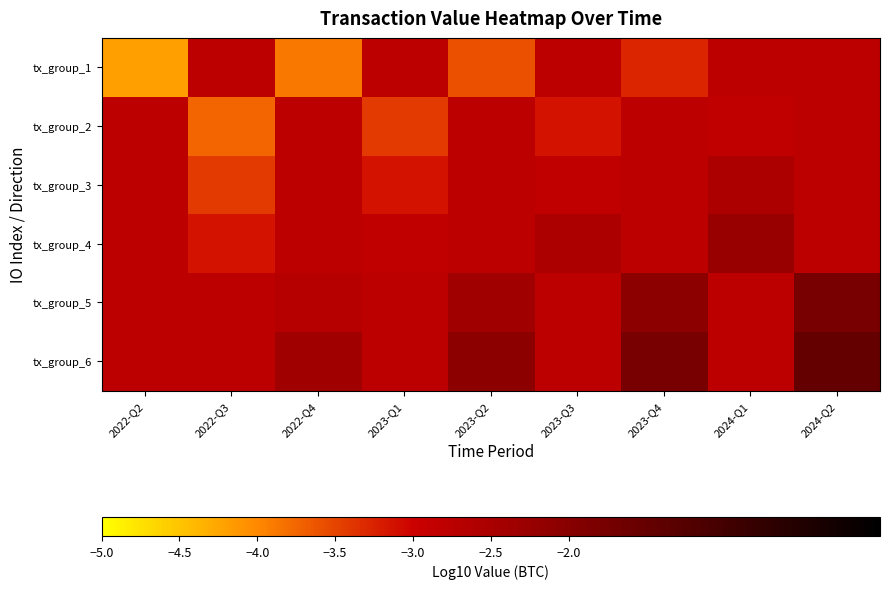

Which category has the lowest value across all series?

2022-Q2